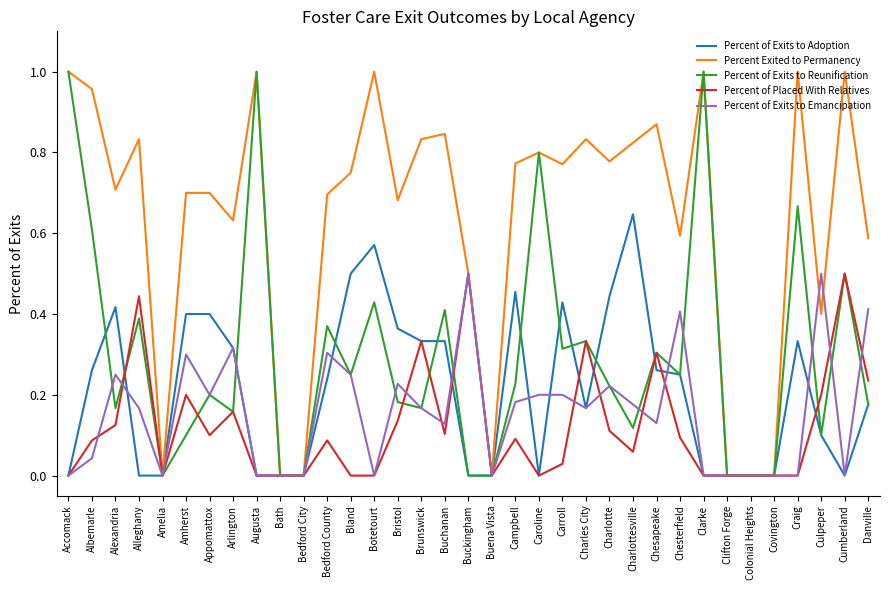

True or false: Percent of Exits to Emancipation and Percent of Placed With Relatives cross at least once.

True